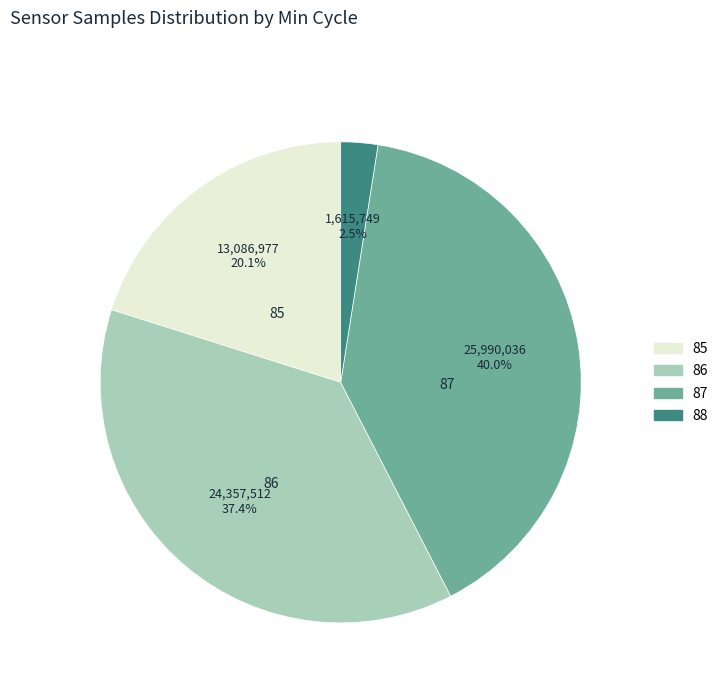

Which category has the biggest portion of the pie?

87